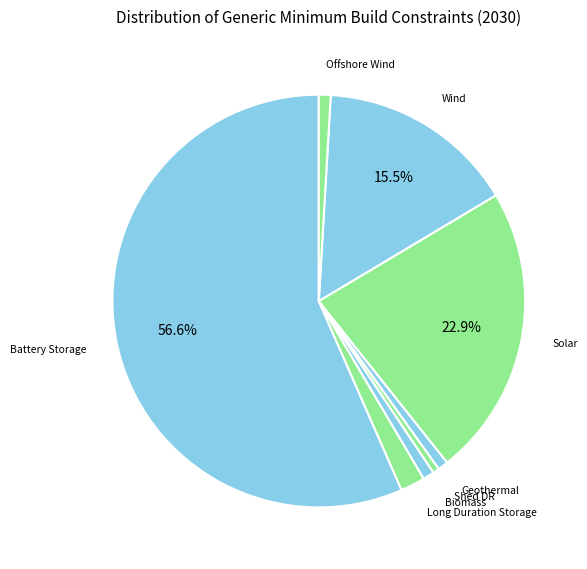

Does any single category account for the majority?

Yes